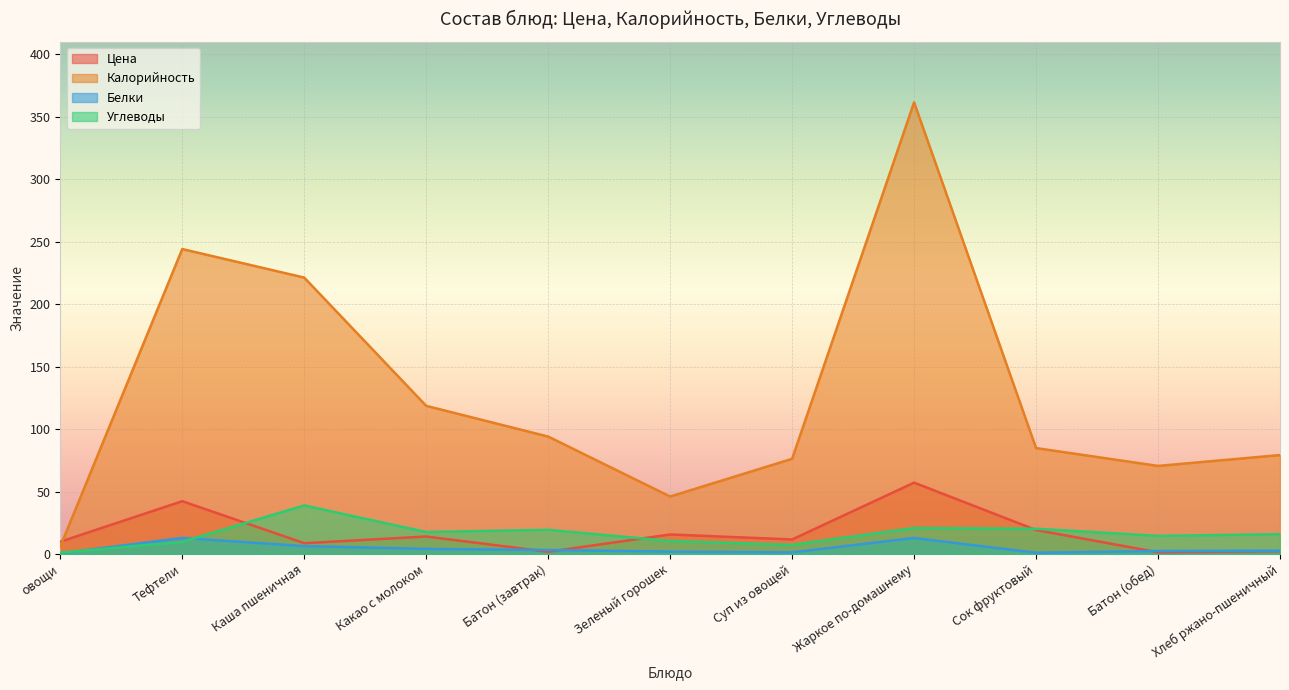

Where do Белки and Углеводы first cross each other?

овощи and Тефтели